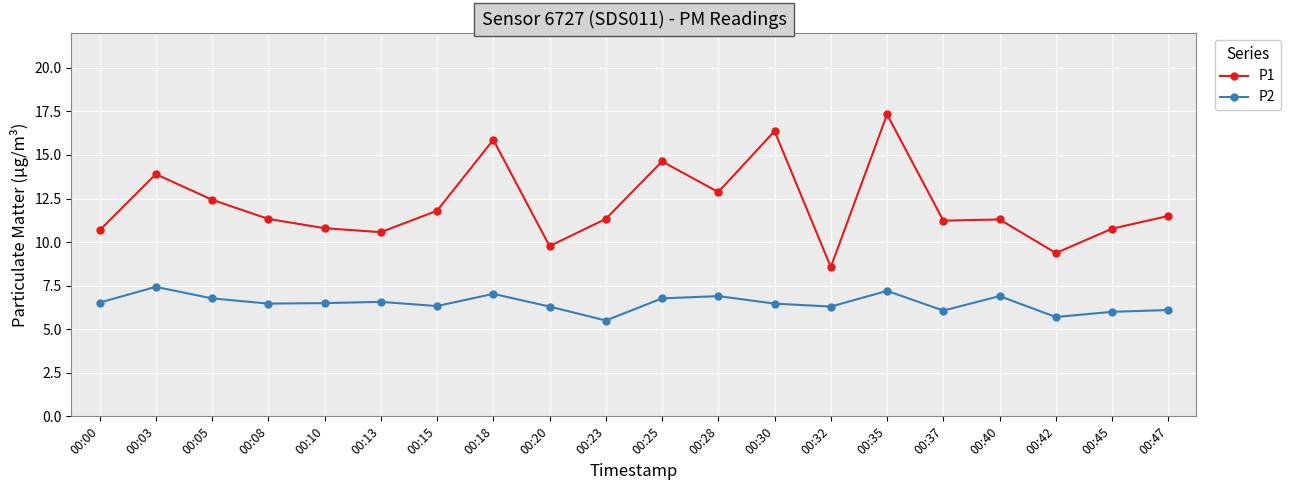

What is the difference between the maximum and minimum values in the P2 series?

1.9